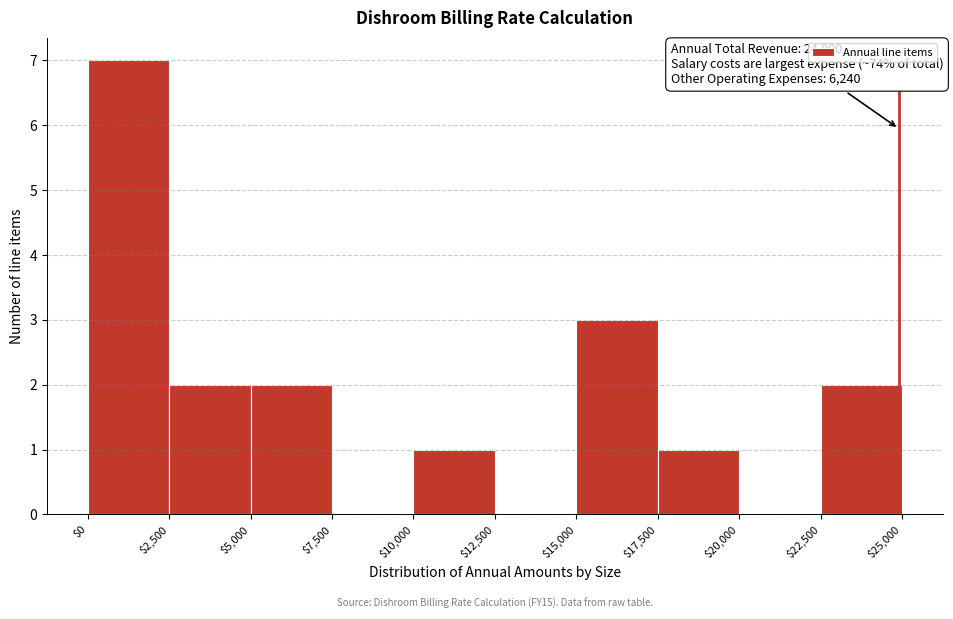

Which range on the x-axis has the tallest bar?

$0 to $2,500